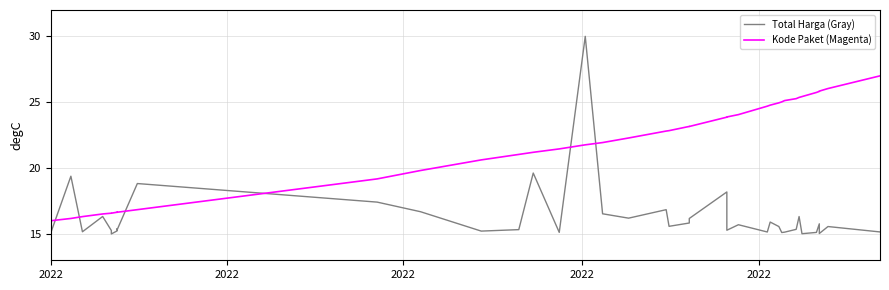

What is the value of the Kode Paket (Magenta) point at the 28th from the left?

24.7